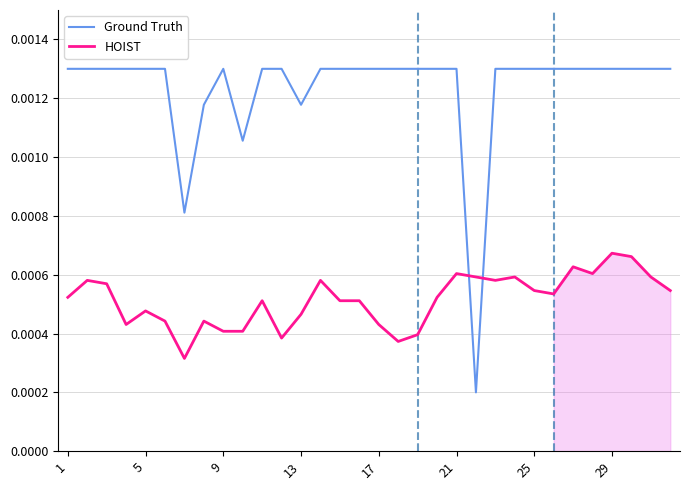

How many interior local valleys does the HOIST series have?

7